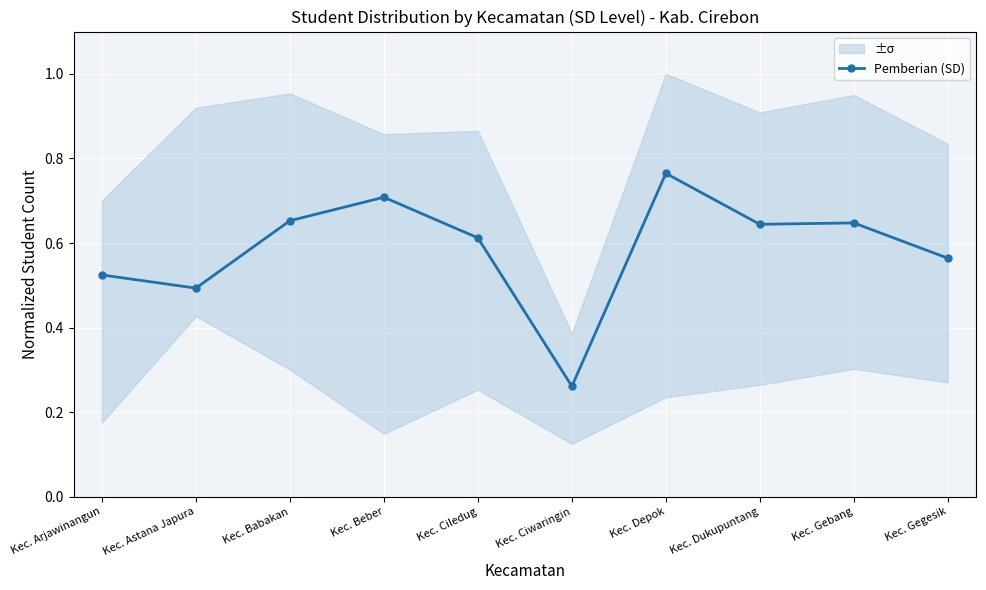

Reading left to right, extract all data points from this chart.

Kec. Arjawinangun=0.5	Kec. Astana Japura=0.5	Kec. Babakan=0.7	Kec. Beber=0.7	Kec. Ciledug=0.6	Kec. Ciwaringin=0.3	Kec. Depok=0.8	Kec. Dukupuntang=0.6	Kec. Gebang=0.6	Kec. Gegesik=0.6